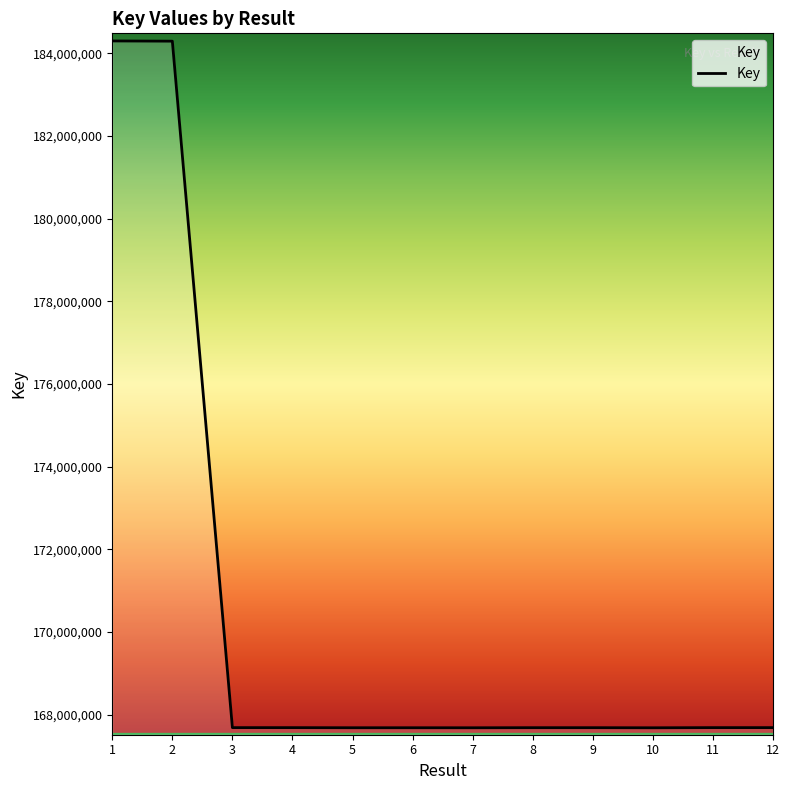

What is the change in value from 6 to 11?

+2910